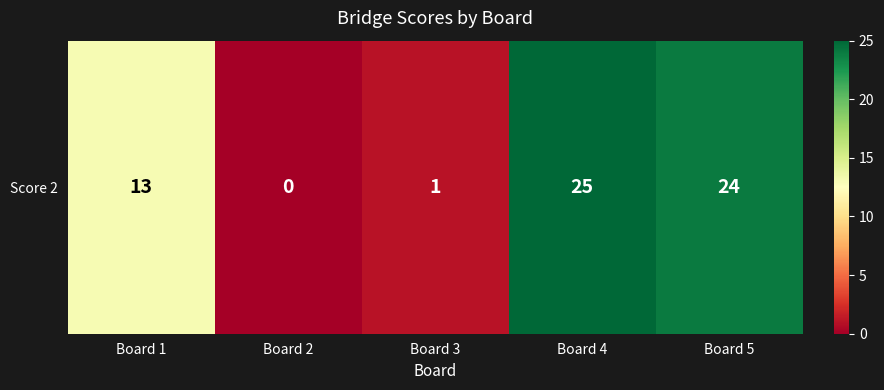

Between Board 3 and Board 1, which is larger?

Board 1